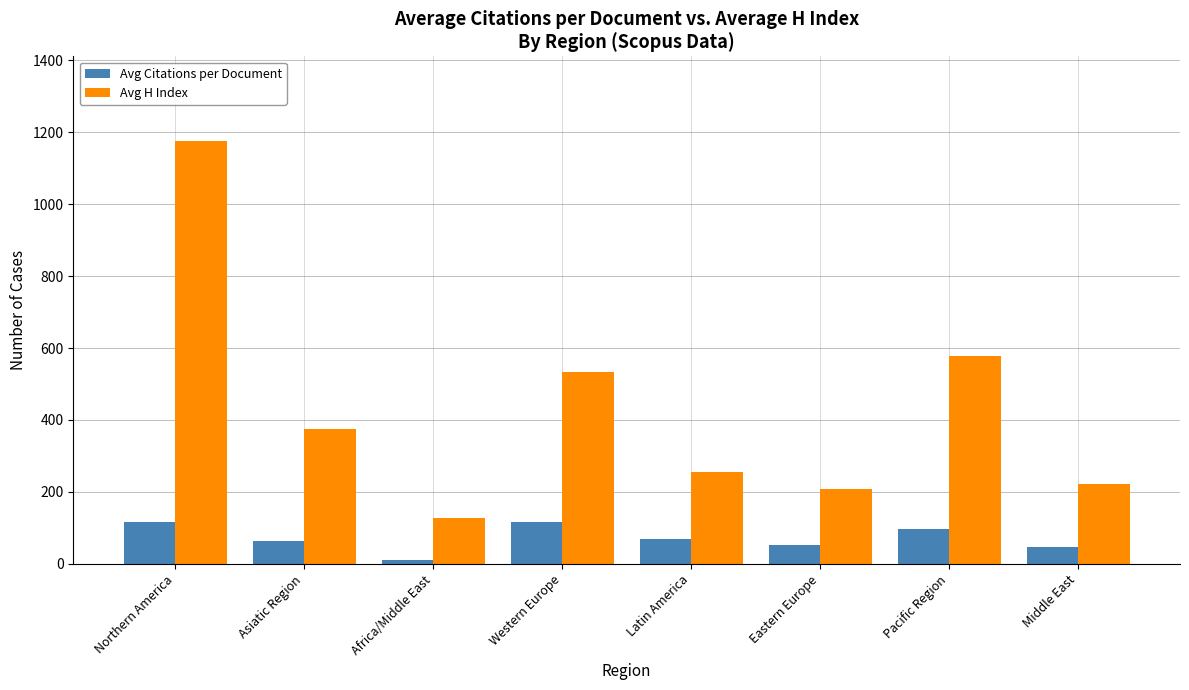

What value does the Avg H Index series have at Western Europe?

532.9